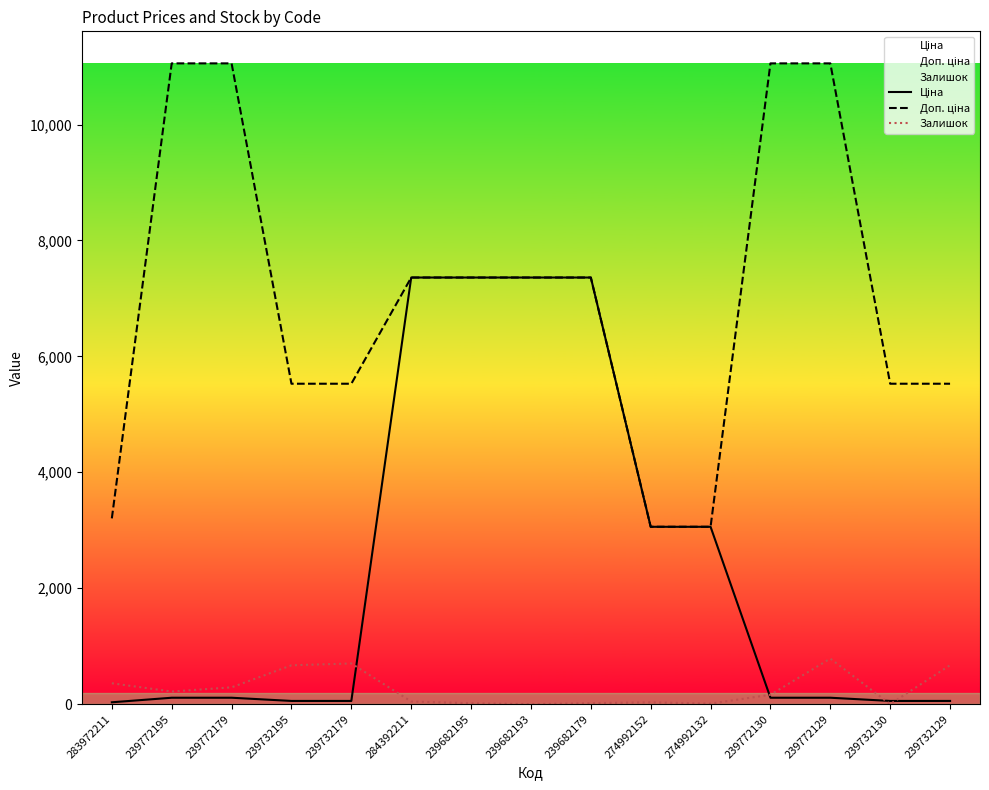

What is the difference between the maximum and second lowest values in the Ціна series?

7304.9